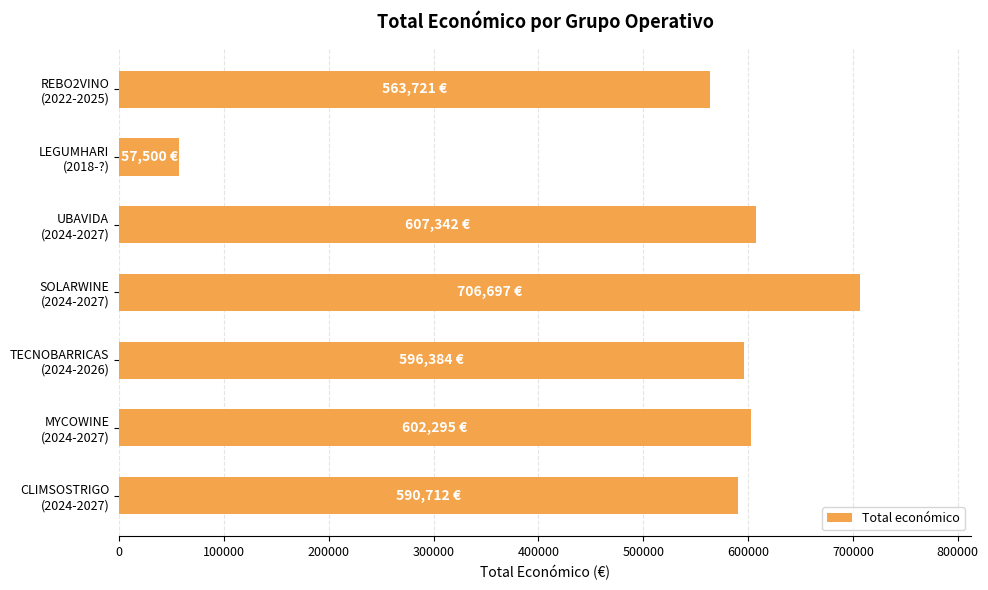

What is the value of the 5th bar from the top?

596384.0